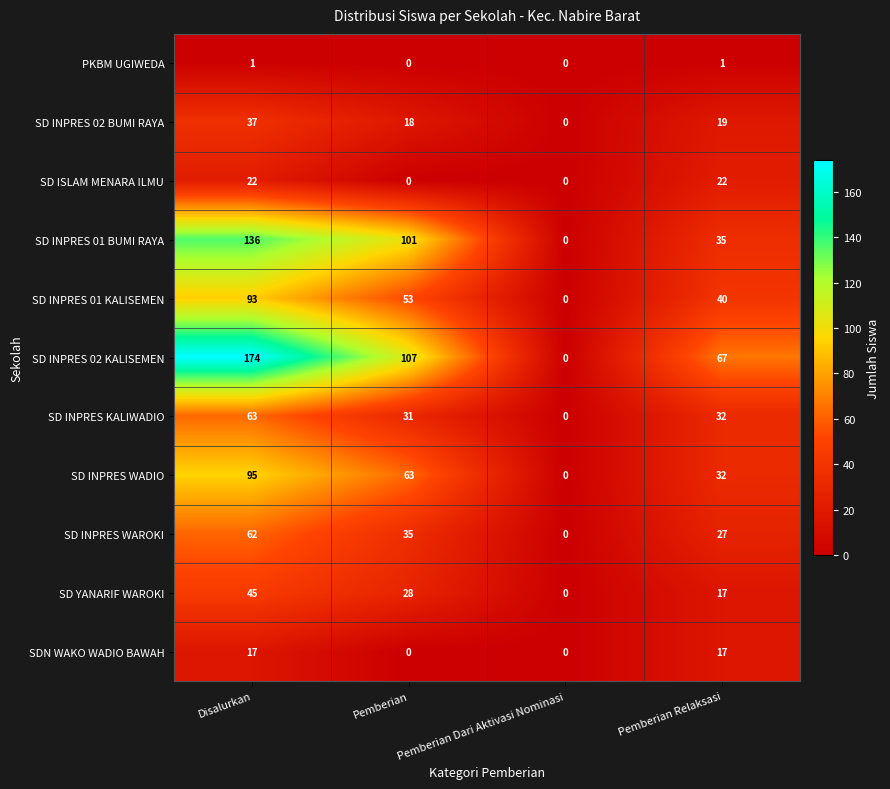

Which series changed the most between Disalurkan and Pemberian Dari Aktivasi Nominasi?

SD INPRES 02 KALISEMEN